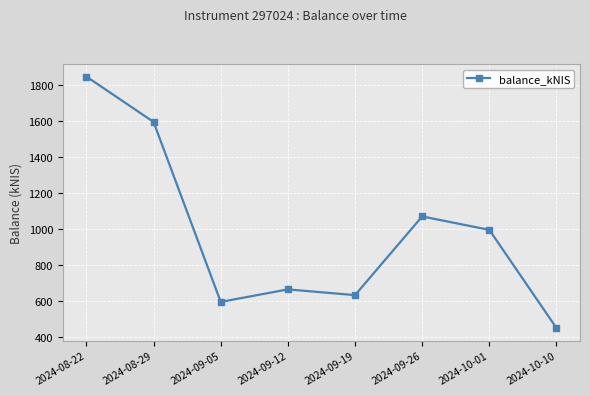

Reading right to left, list all the values displayed in this chart.

447.4	993.6	1068.4	630.6	662.4	592.9	1593.9	1846.4